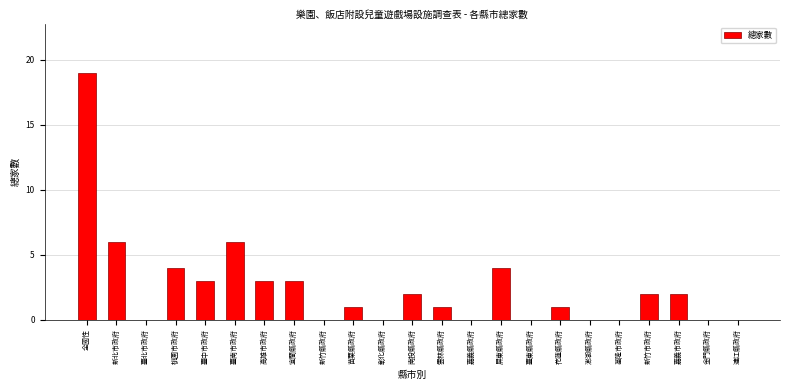

What is the greatest value displayed?

19